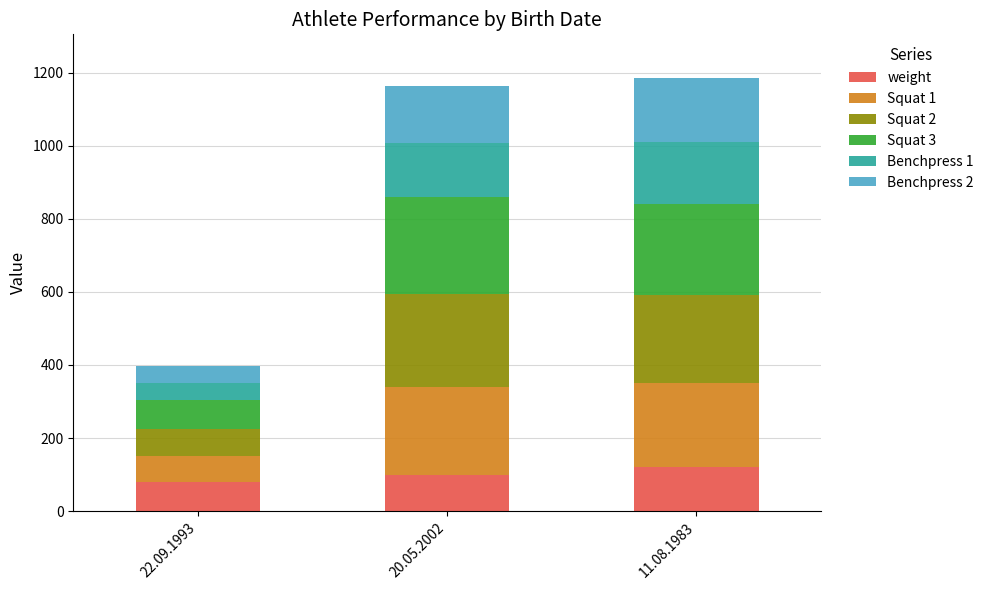

Reading left to right, what are the values for weight?

79.8	98.8	121.6